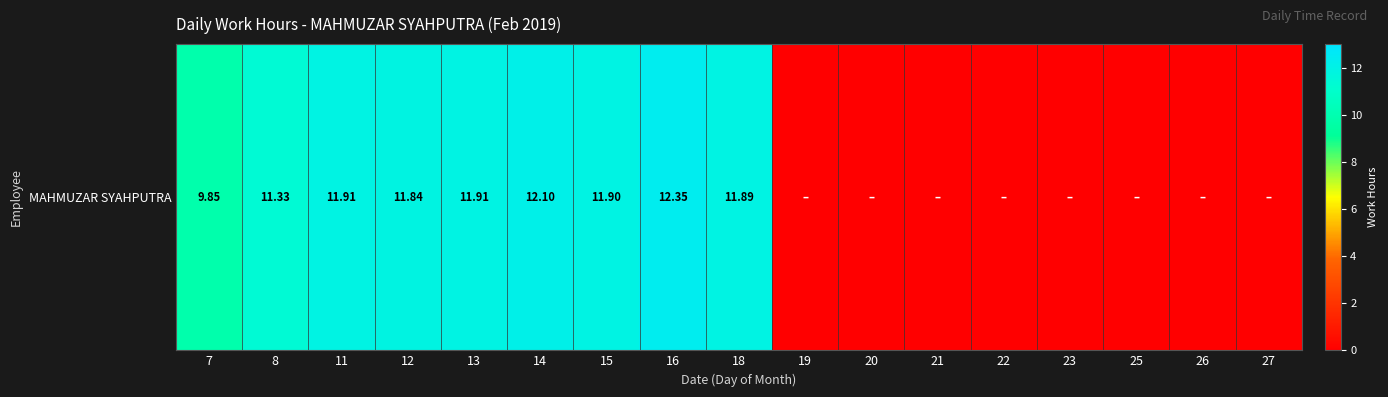

What is the sum of all values?

105.1